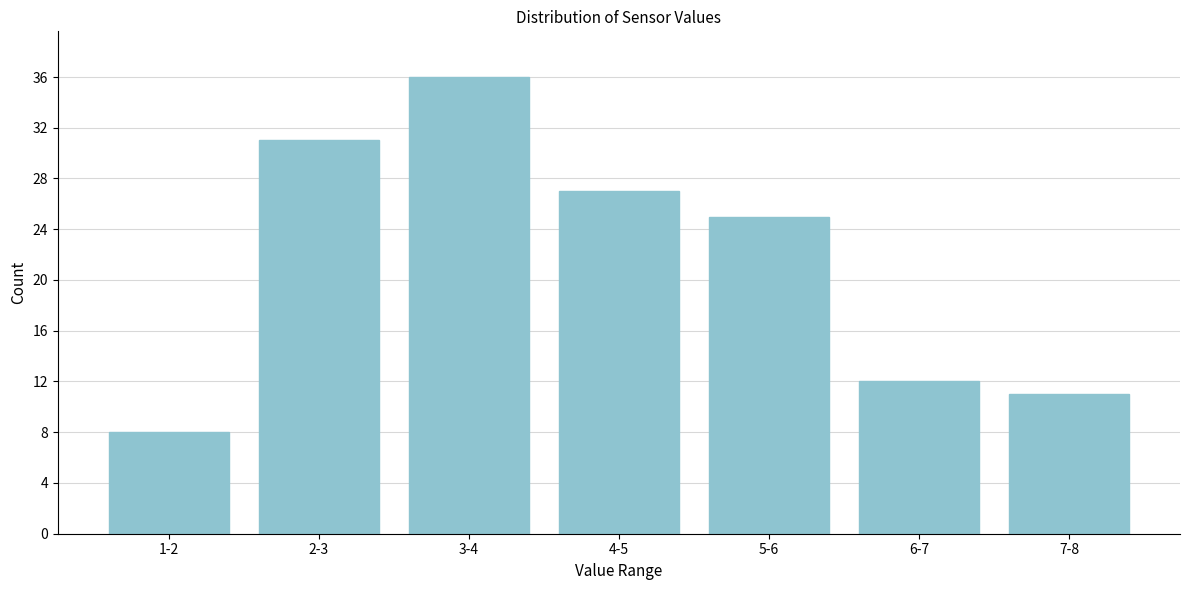

Reading right to left, extract all data points from this chart.

7-8=11	6-7=12	5-6=25	4-5=27	3-4=36	2-3=31	1-2=8